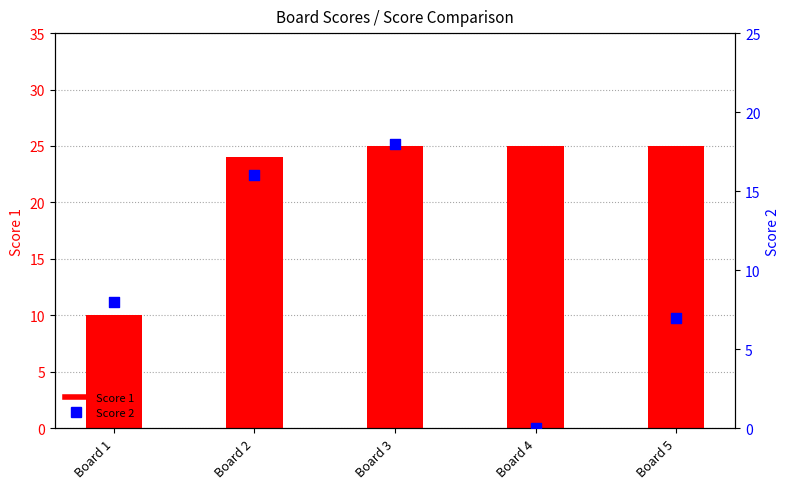

Which series contains the lowest Y value?

Score 2